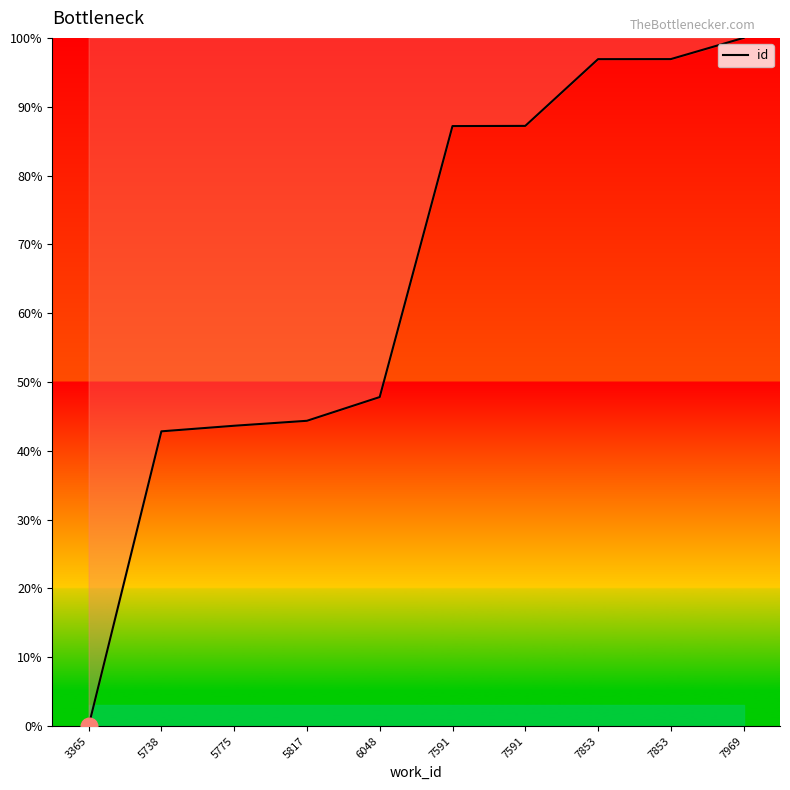

How many distinct data groups are displayed?

1